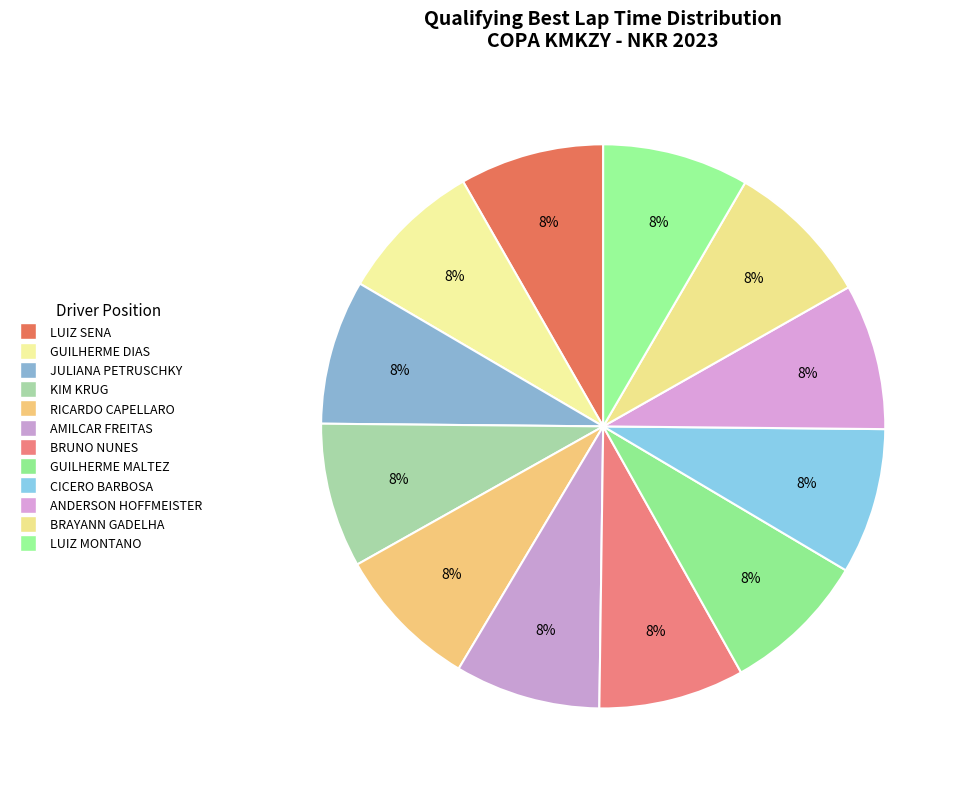

Which has a higher value, BRUNO NUNES or GUILHERME DIAS?

BRUNO NUNES